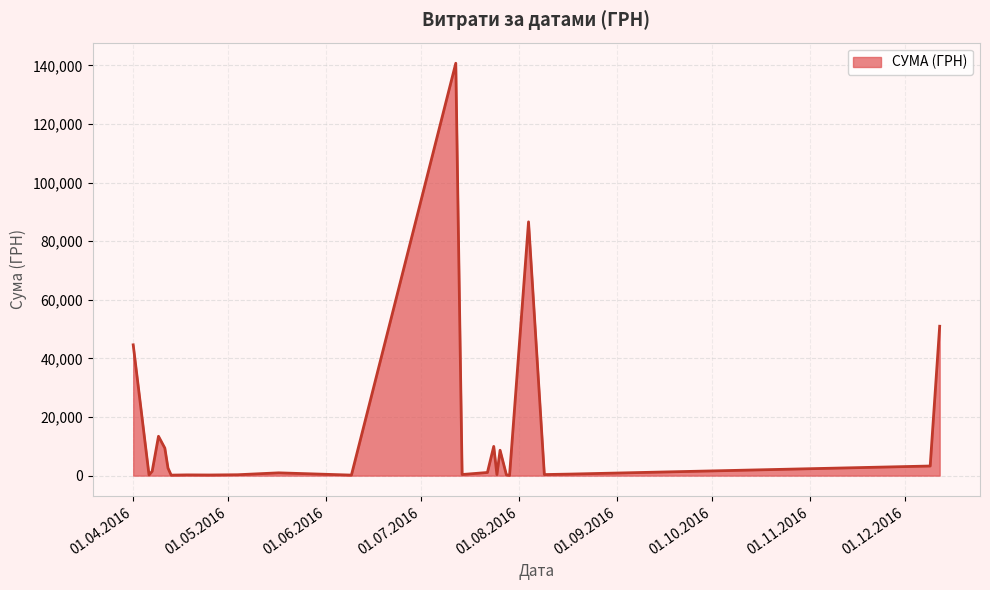

What is the maximum value shown in the chart?

140706.2